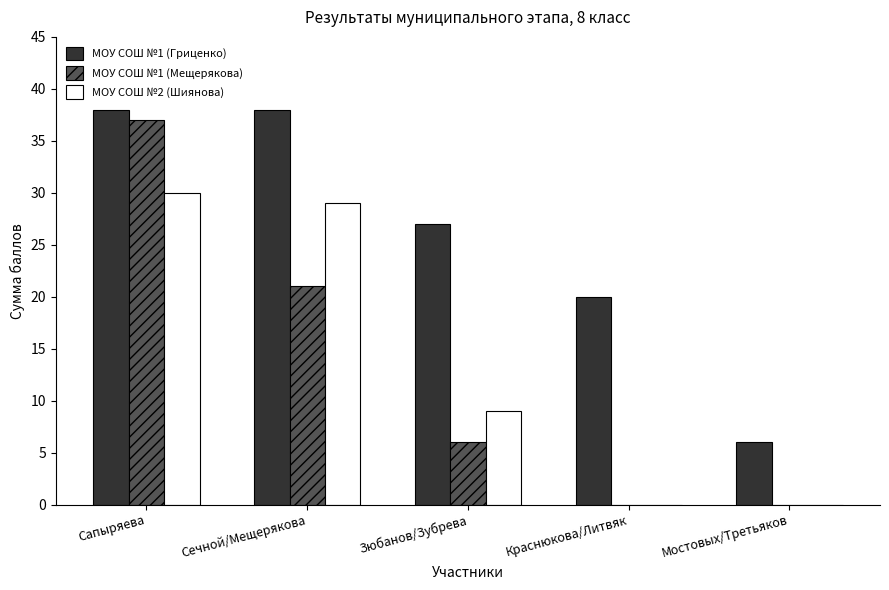

How many distinct data groups are displayed?

3